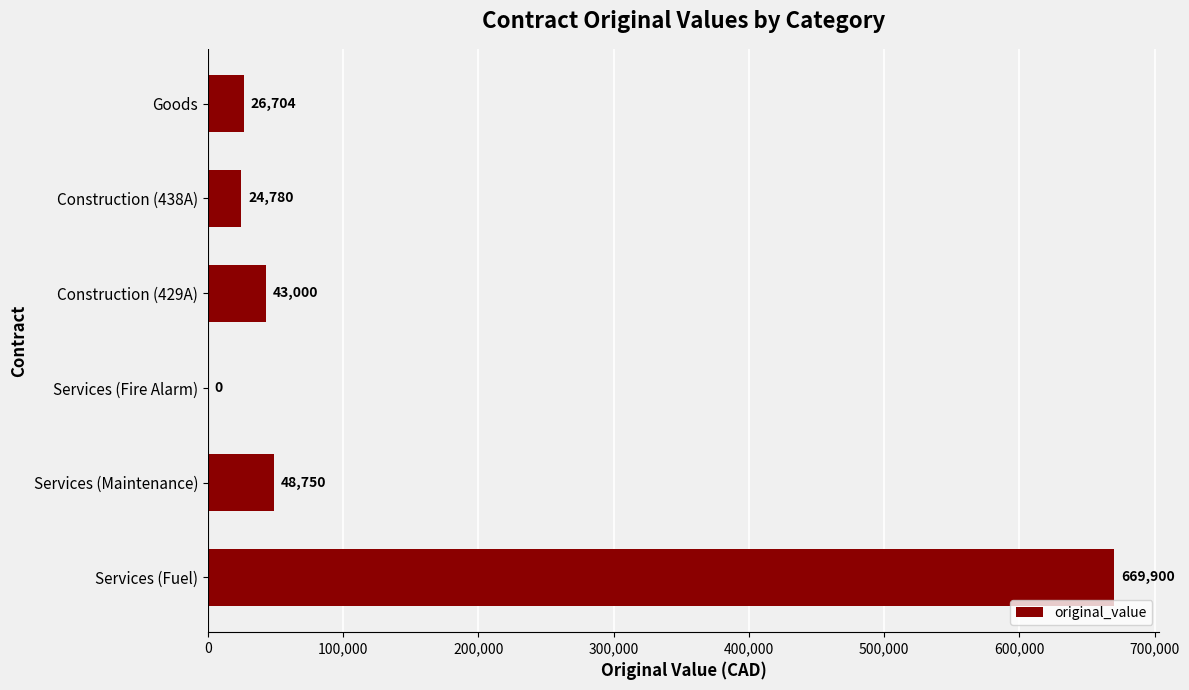

True or false: the data shows 13585 at Services (Maintenance).

False